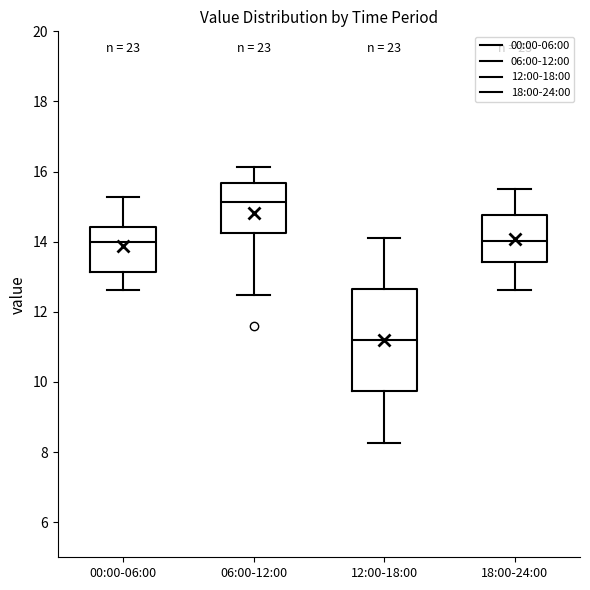

Reading left to right, read every box against the y-axis: the position of its median line, the range the box covers, and the ends of its whiskers. The values are not printed on the chart, so give them approximately, as read against the axis.

00:00-06:00: median 14.0, box 13.2 to 14.4, whiskers 12.6 to 15.2
06:00-12:00: median 15.2, box 14.2 to 15.6, whiskers 12.4 to 16.2
12:00-18:00: median 11.2, box 9.8 to 12.6, whiskers 8.2 to 14.2
18:00-24:00: median 14.0, box 13.4 to 14.8, whiskers 12.6 to 15.6